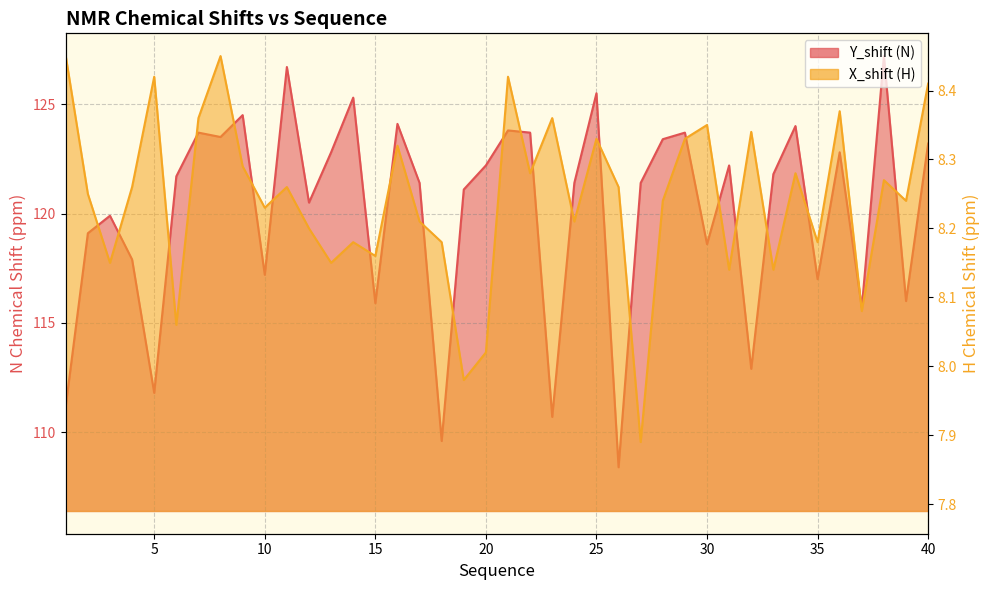

The Y_shift series shows 111.8 at 5. True or false?

True